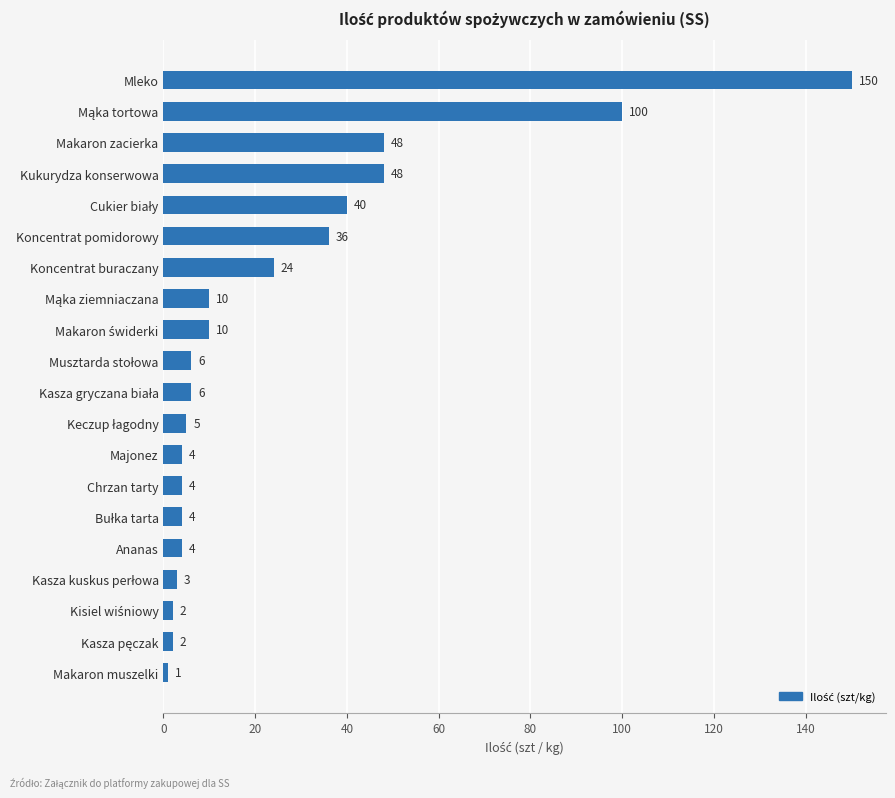

What is the difference between the second highest and second lowest values?

98